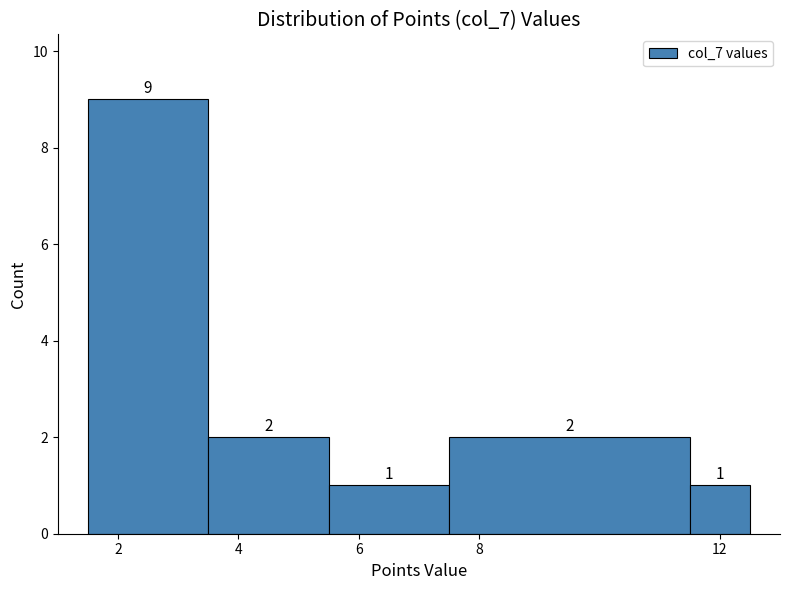

How tall is the bar that spans 5.5 to 7.5 on the x-axis? The bar edges are not printed on the chart, so give them approximately, as read against the axis.

1